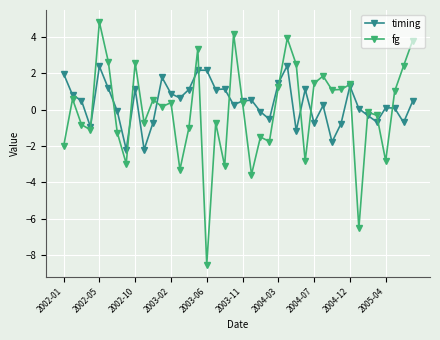

What is the smallest value displayed?

-8.5